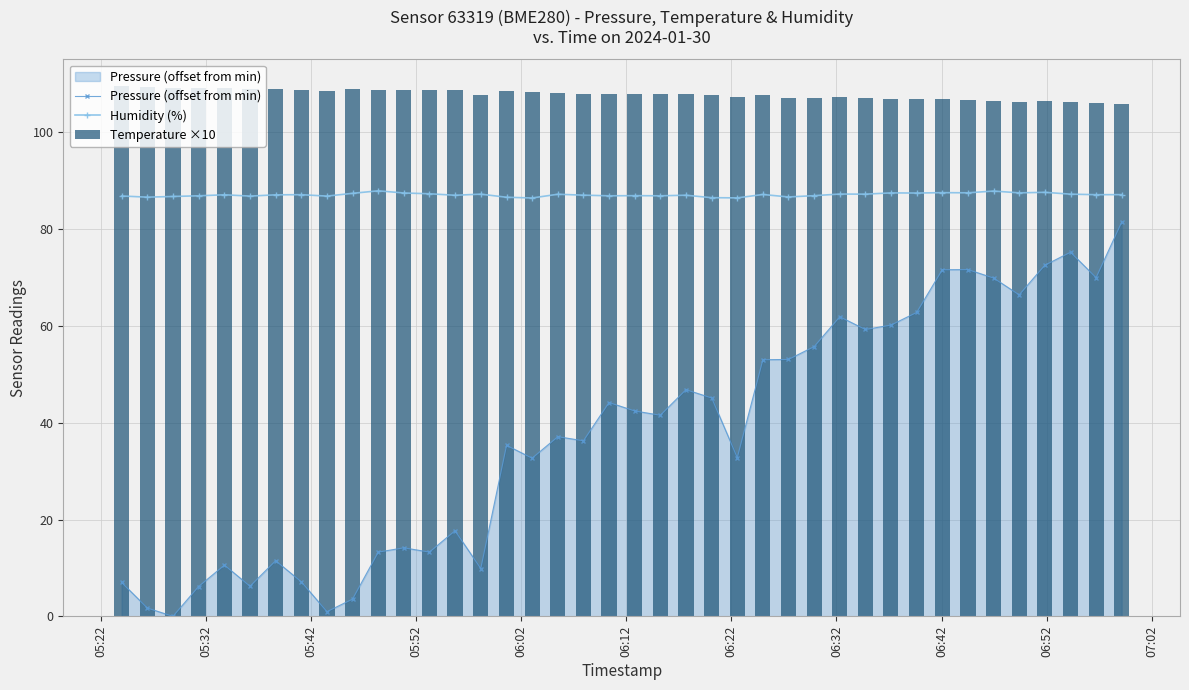

What is the lowest value of the Humidity (%) series?

86.5